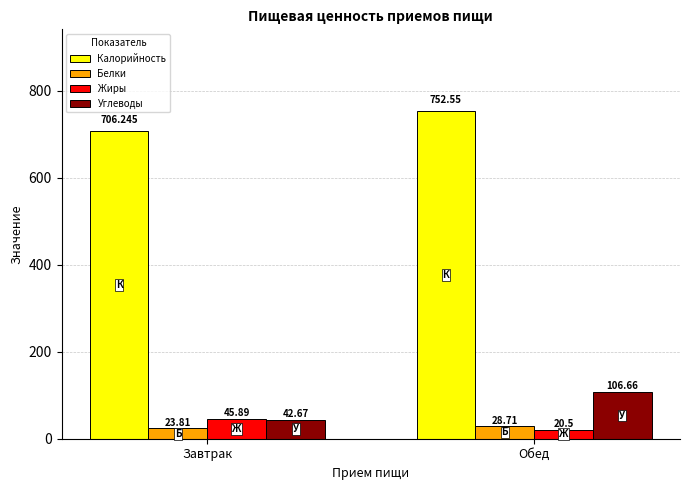

How many values in the Жиры series are below 45?

1